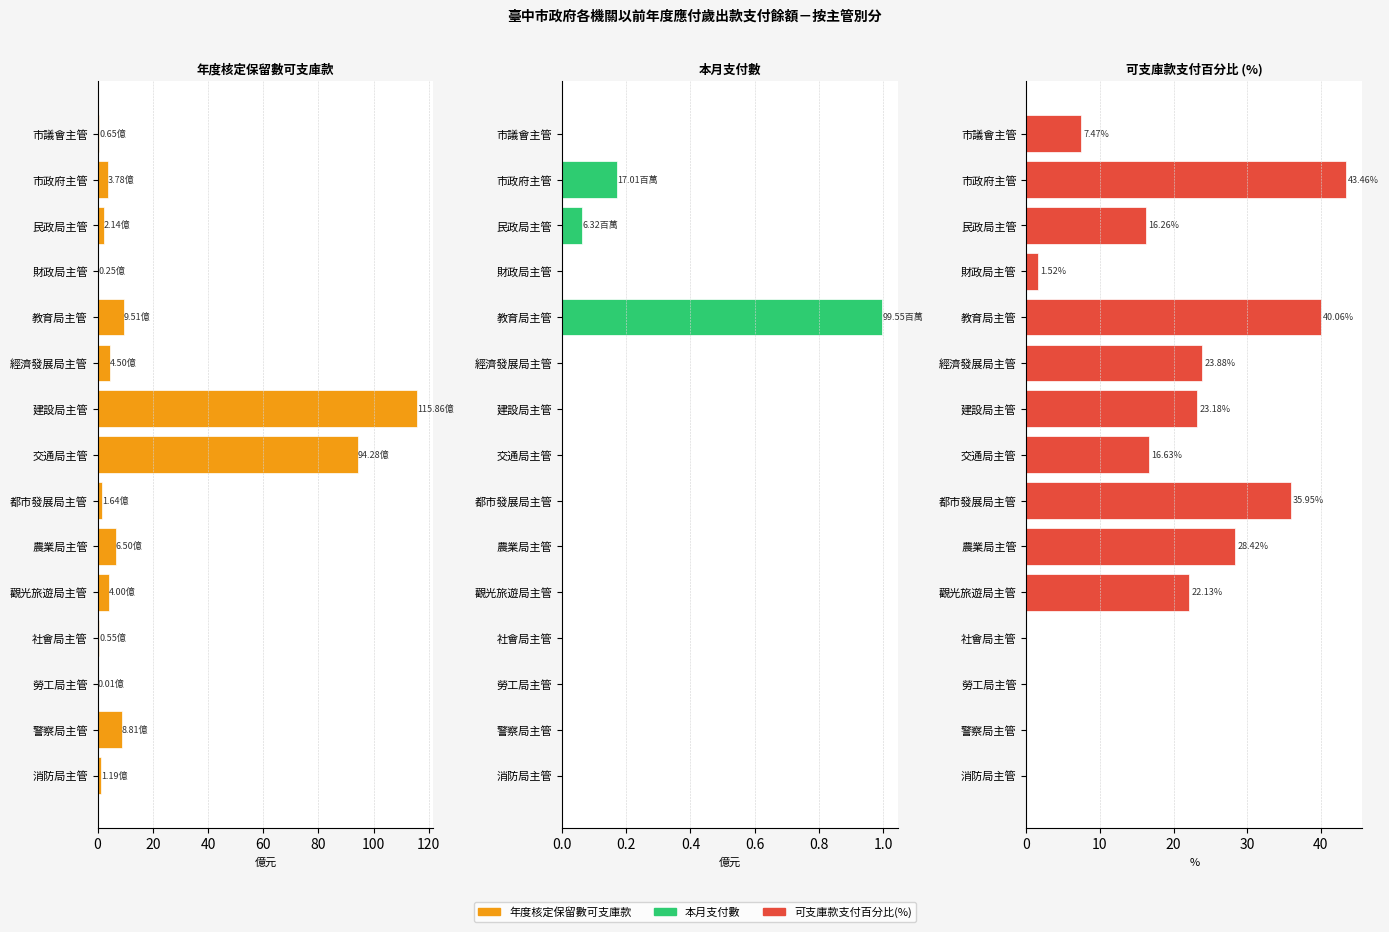

What are all the series names shown in the legend?

年度核定保留數可支庫款, 本月支付數, 可支庫款支付百分比(%)